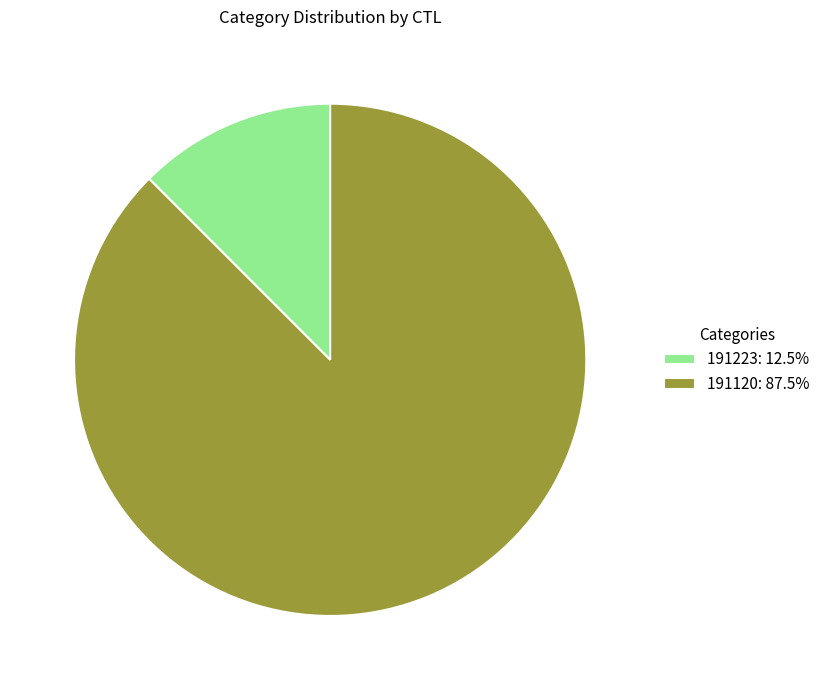

What is the ratio of the value at 191223 to the value at 191120?

0.1